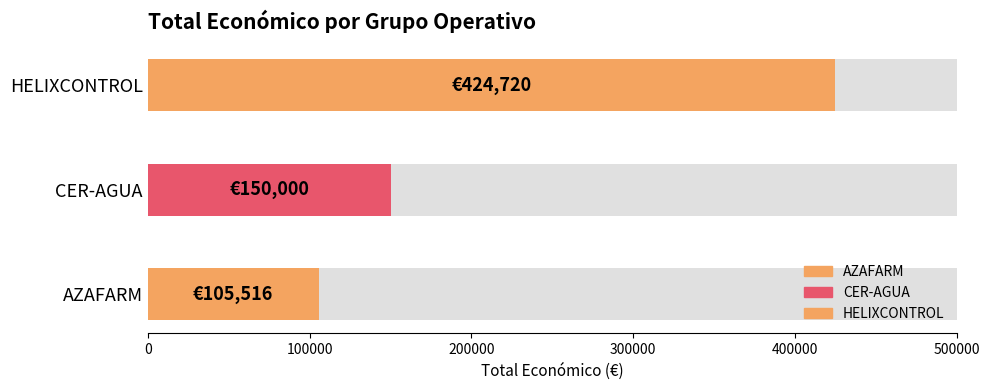

Reading left to right, extract all data points from this chart.

AZAFARM=105516	CER-AGUA=150000	HELIXCONTROL=424720